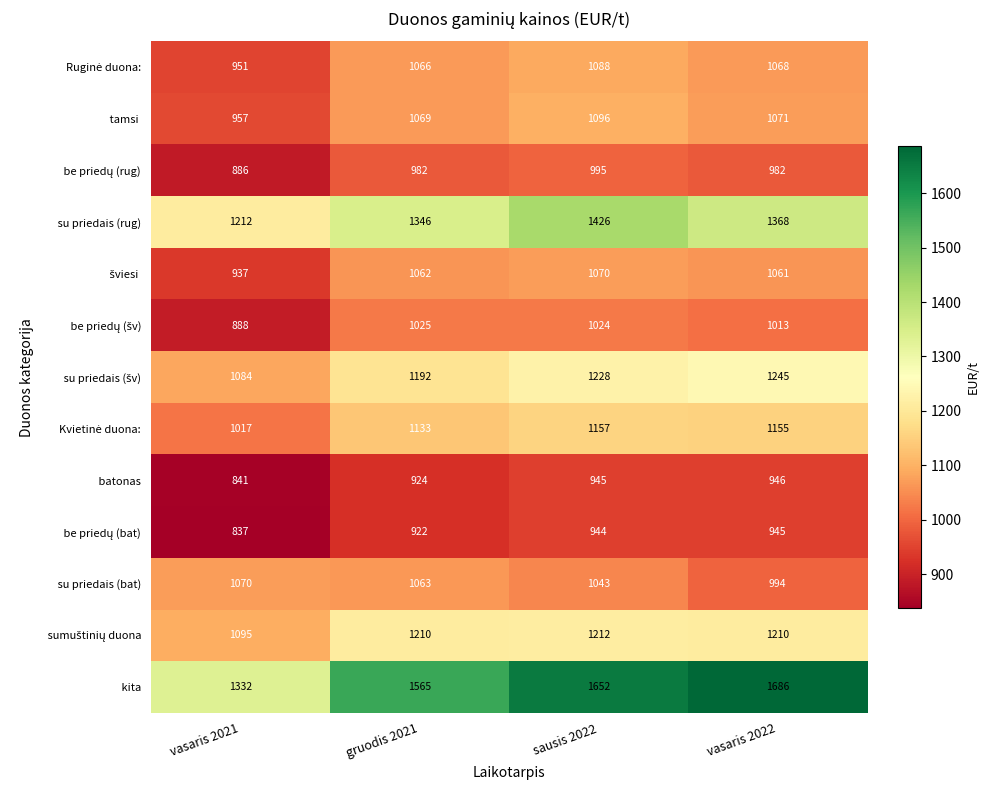

What is the difference between the highest and lowest values at vasaris 2022?

741